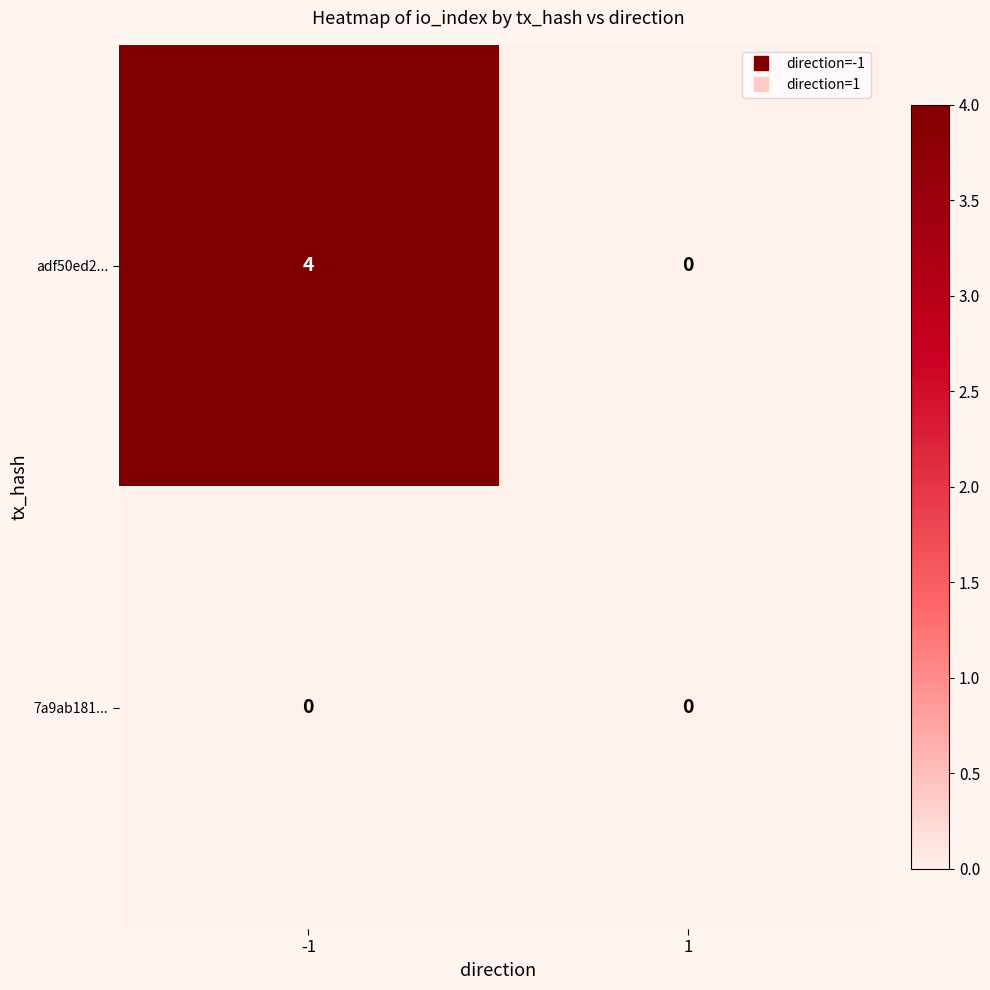

Reading left to right, extract all data points from this chart.

adf50ed2...: 4	0
7a9ab181...: 0	0